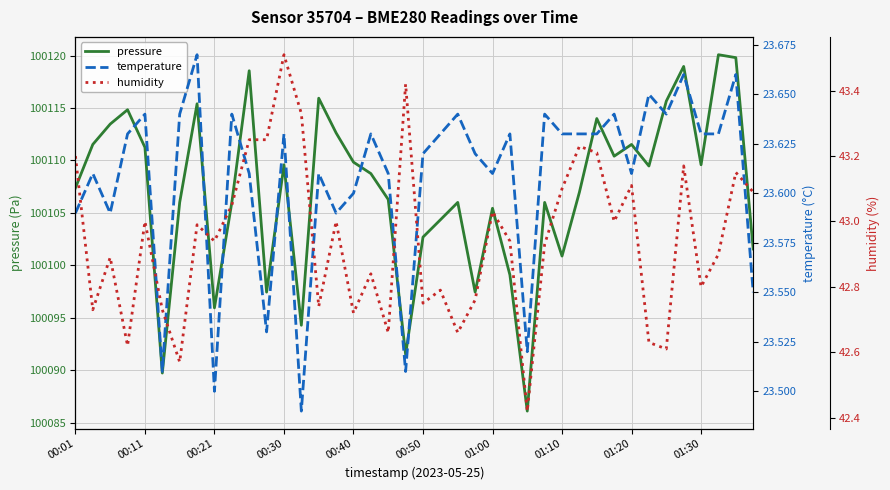

True or false: pressure has more than 1 points higher than both neighbors.

True